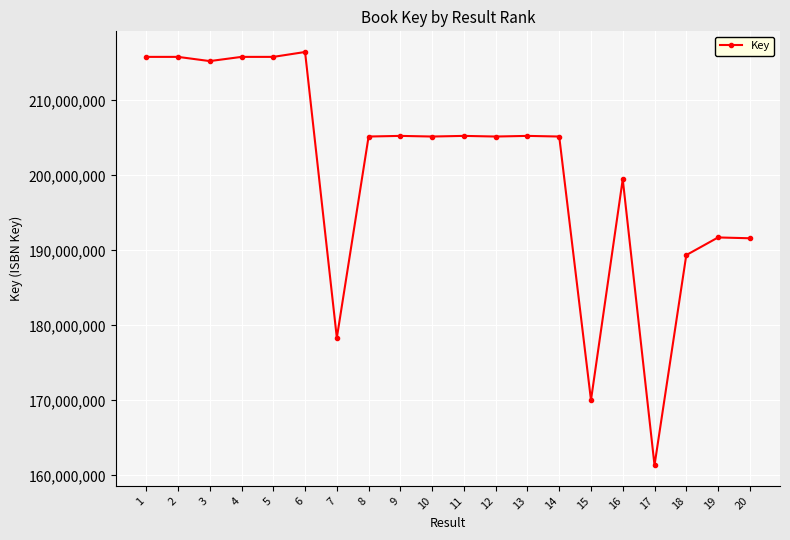

Where is the data nearest to the value 188910168?

18